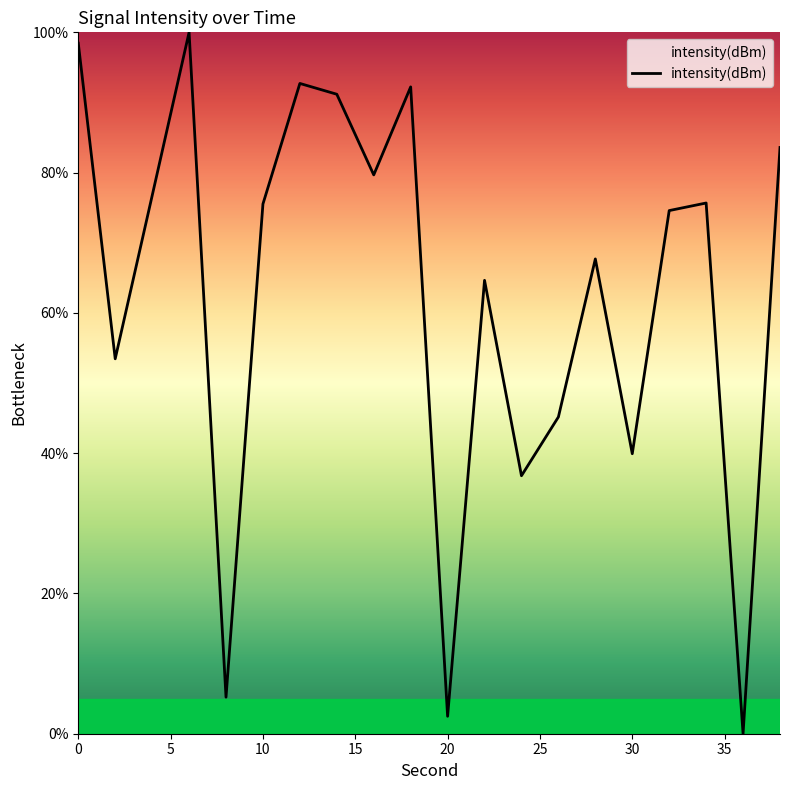

What is the greatest value displayed?

100.0